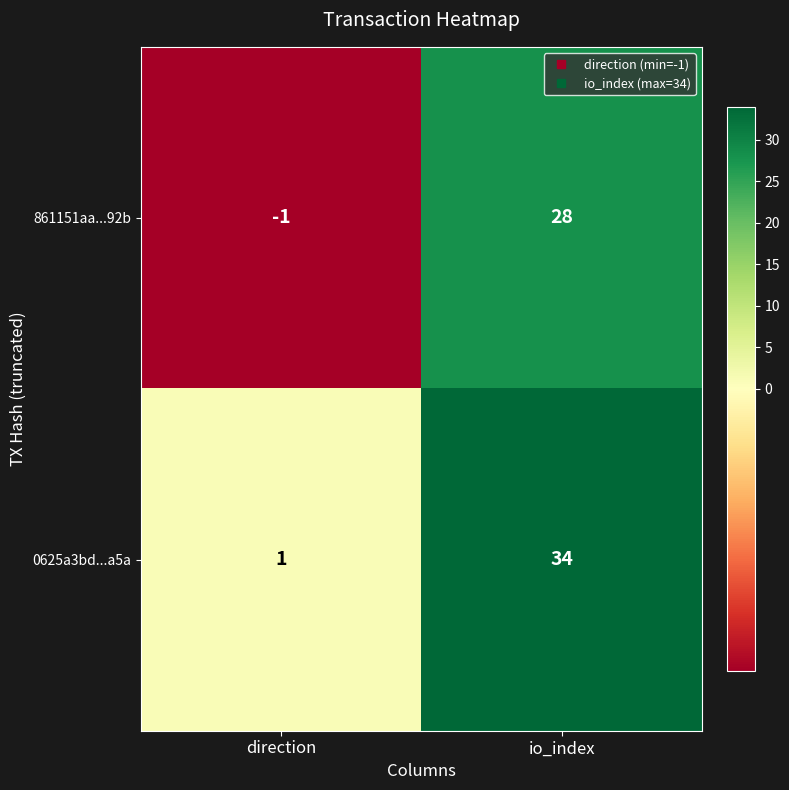

The value of 0625a3bd...a5a at io_index is 34. True or false?

True